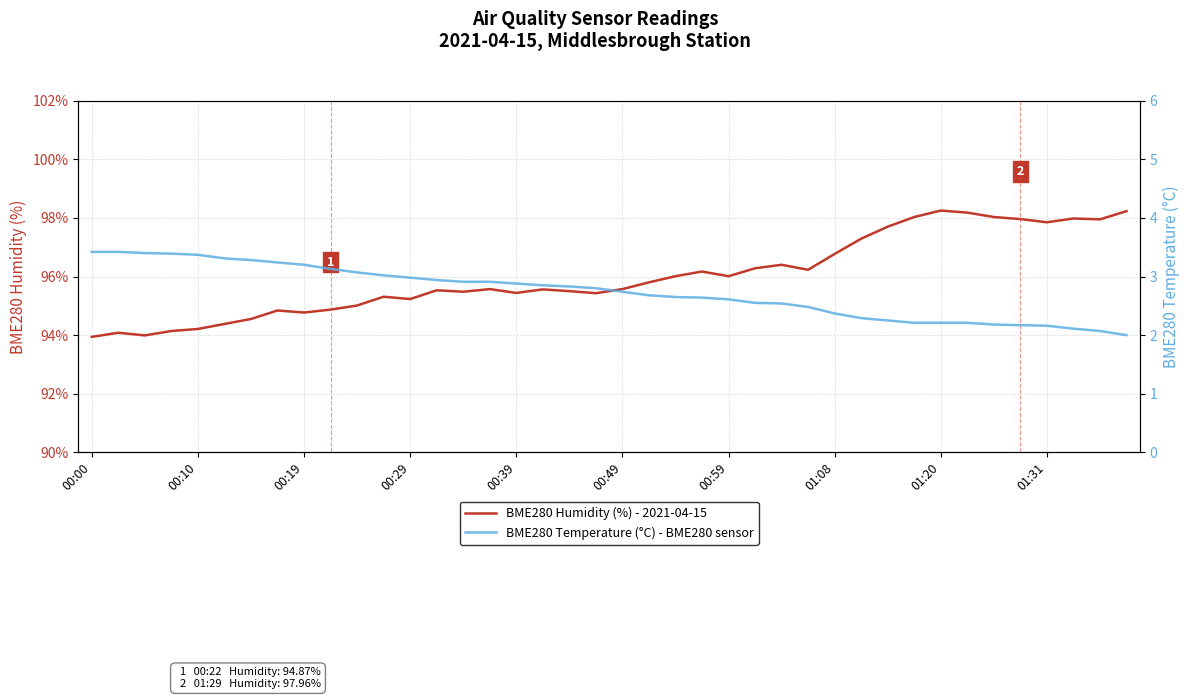

The value of BME280 Temperature (°C) at 00:49 is 4.0. True or false?

False